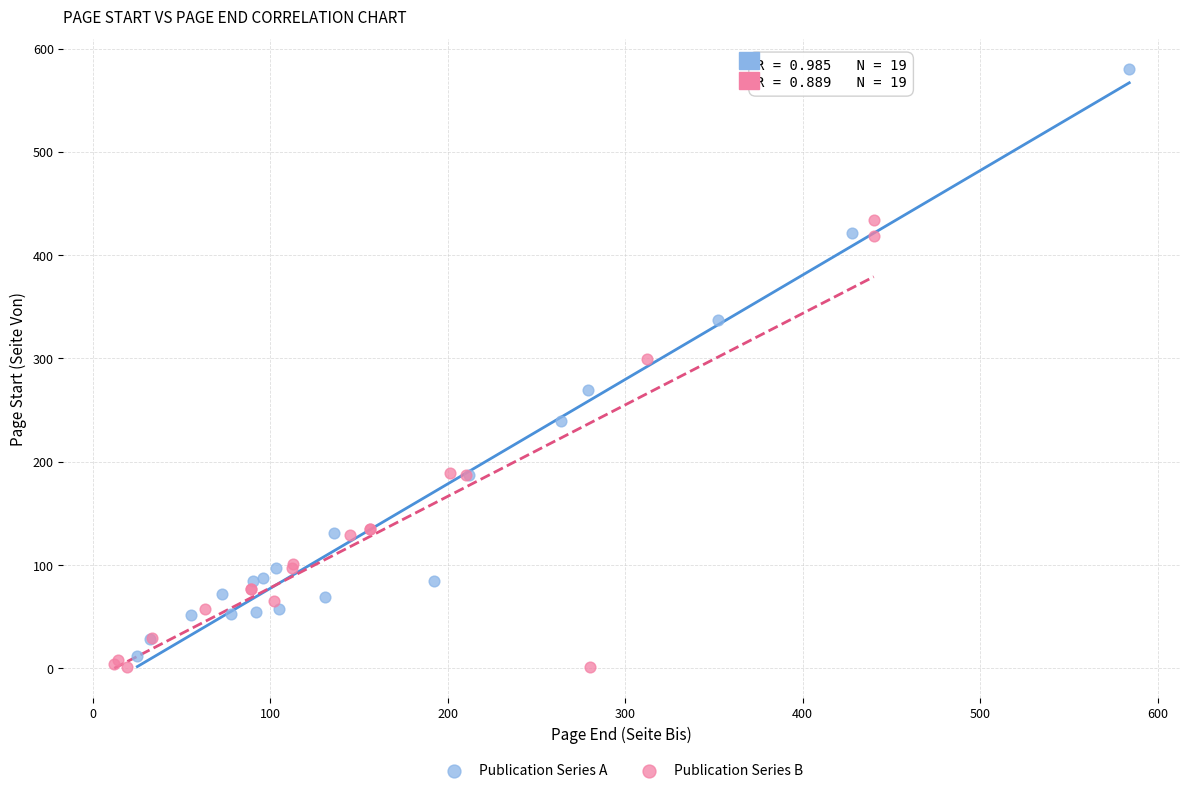

Which series has the largest Y range (max minus min)?

Publication Series A